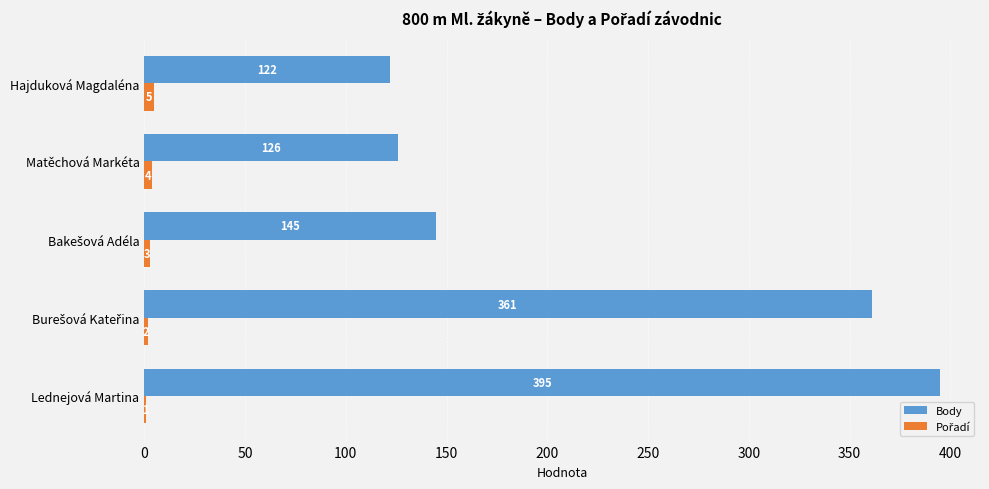

At which category is the sum across all series the highest?

Lednejová Martina